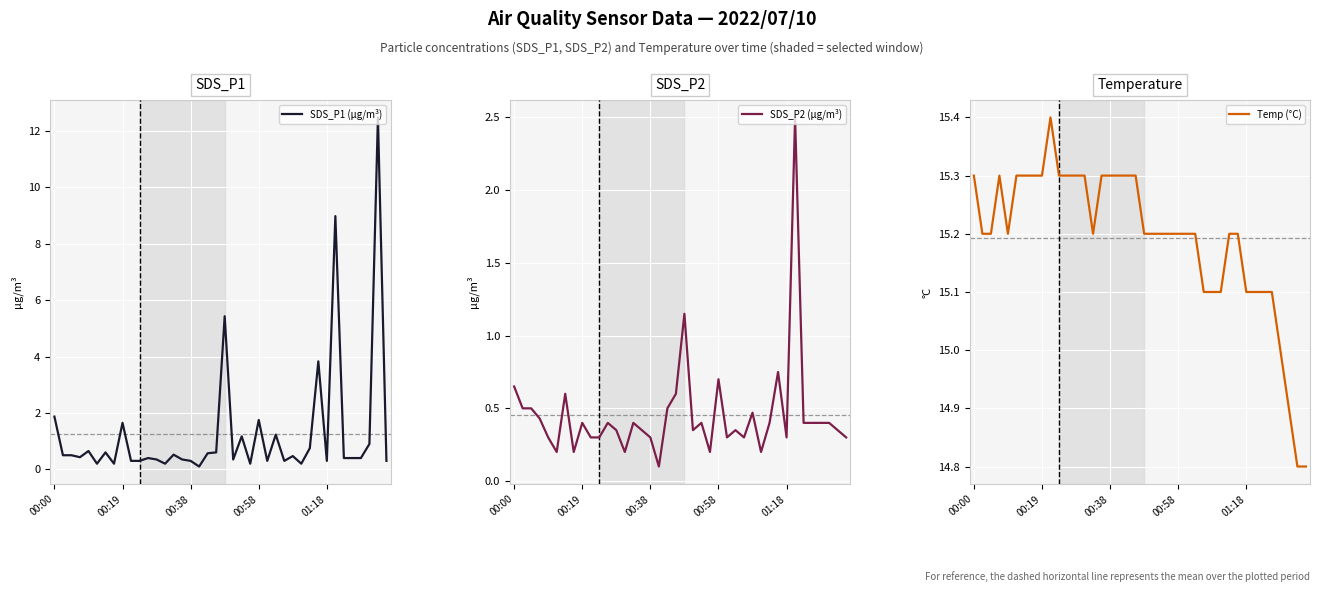

What is the highest value of the SDS_P1 (µg/m³) series?

12.5